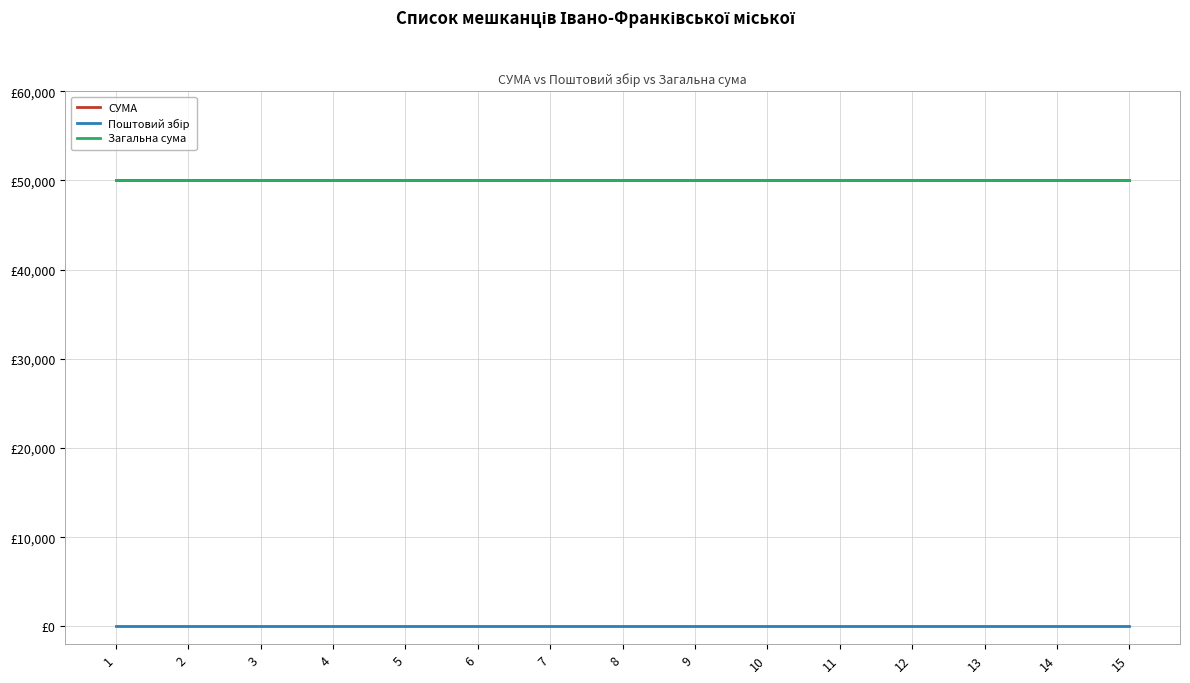

Rank the categories by Загальна сума value from lowest to highest.

1, 2, 3, 4, 5, 6, 7, 8, 9, 10, 11, 12, 13, 14, 15